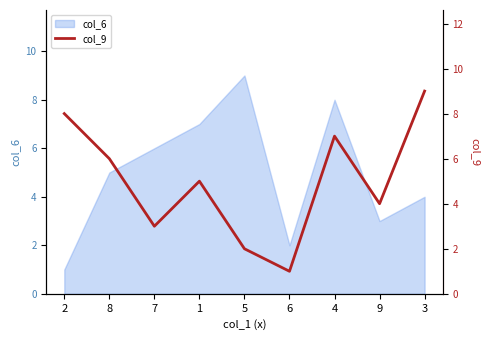

What is the sum of all values?

45